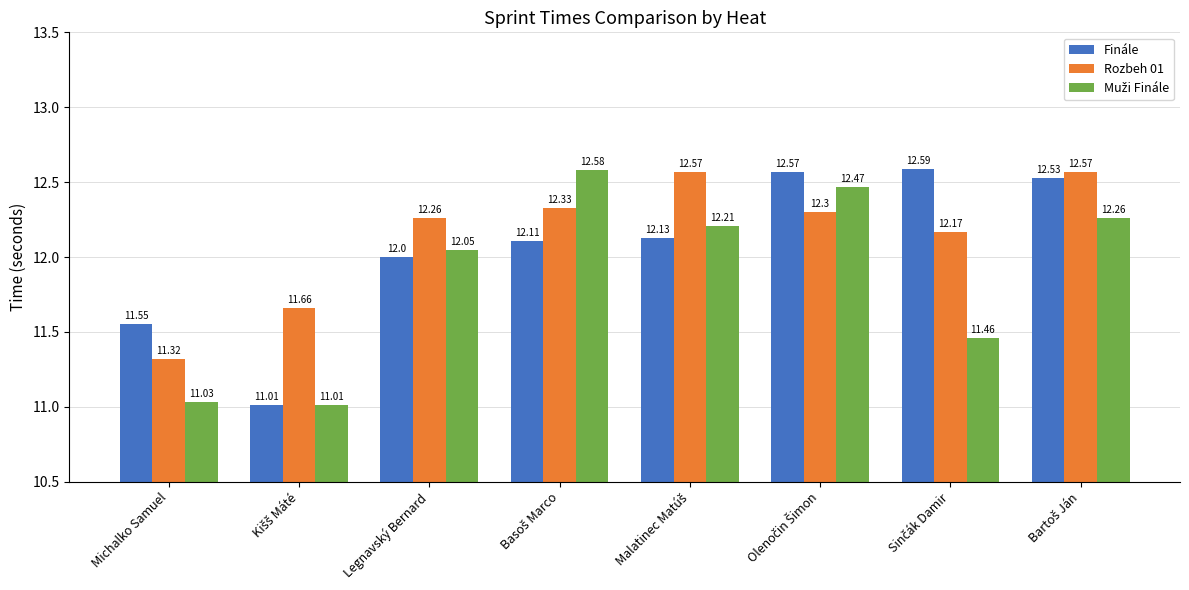

At how many categories does at least one series exceed 11?

8